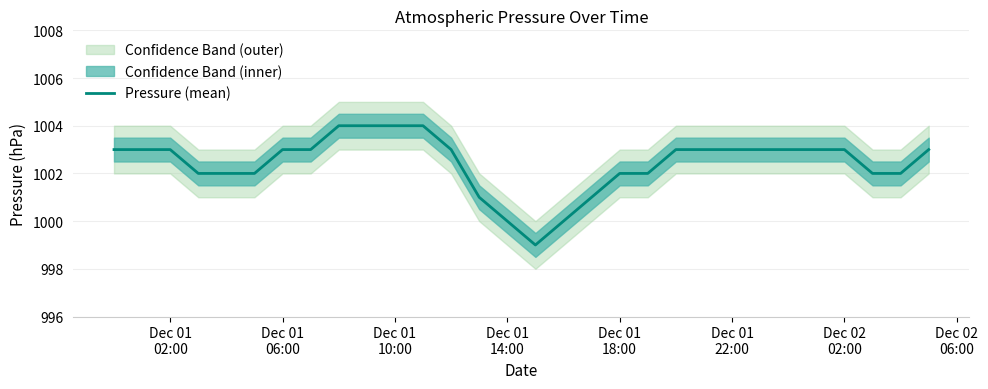

Reading right to left, list all the values displayed in this chart.

1003	1002	1002	1003	1003	1003	1003	1003	1003	1003	1002	1002	1001	1000	999	1000	1001	1003	1004	1004	1004	1004	1003	1003	1002	1002	1002	1003	1003	1003